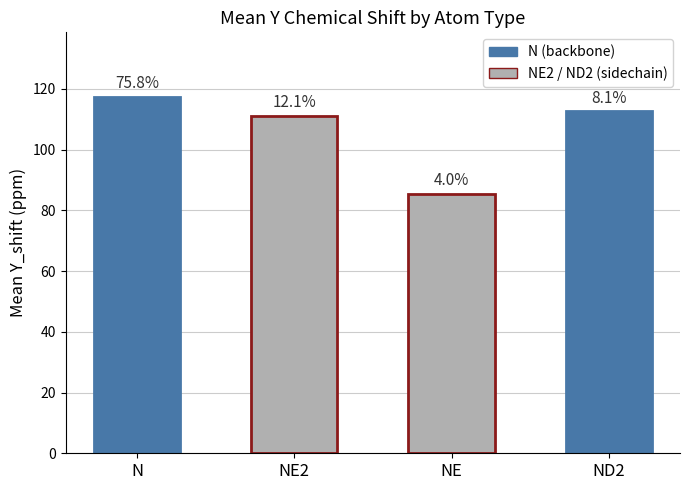

What is the smallest value displayed?

85.4